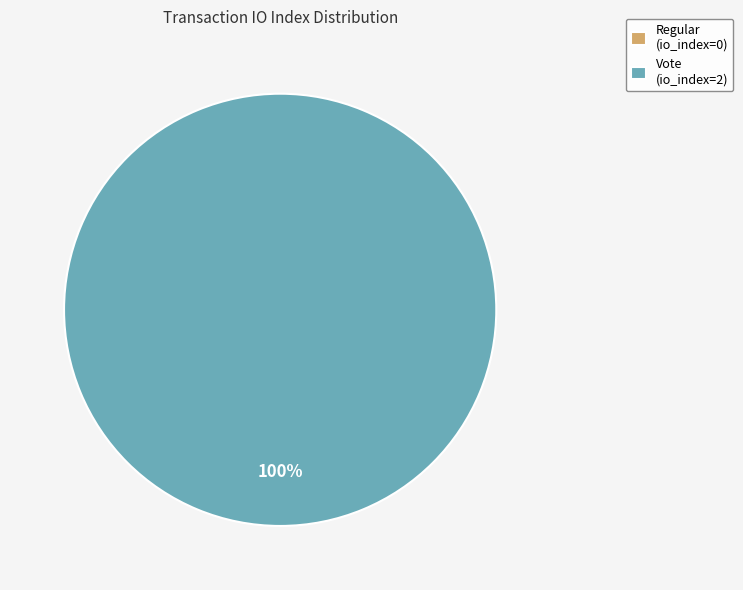

Does any single category account for the majority?

Yes